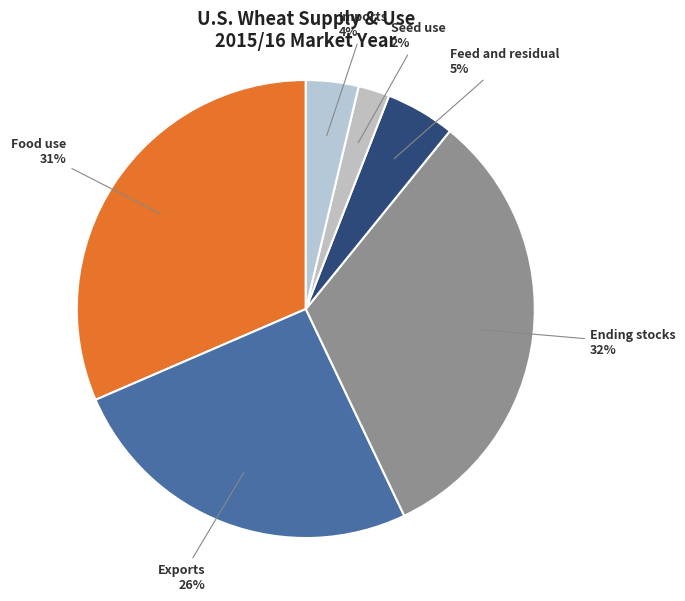

To the nearest percent, what is the difference between the largest and smallest slice percentages?

30%